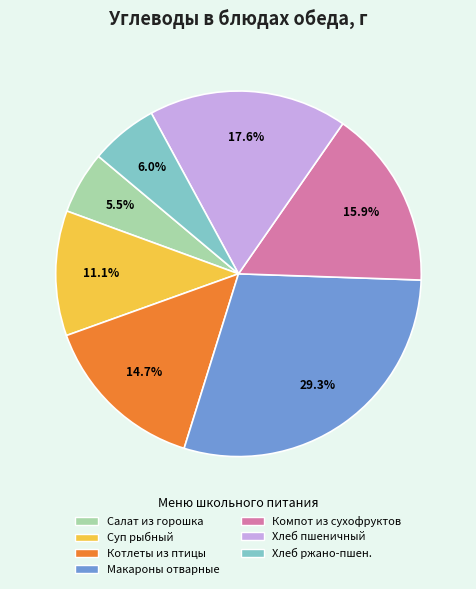

To the nearest percent, what is the average slice percentage?

14%